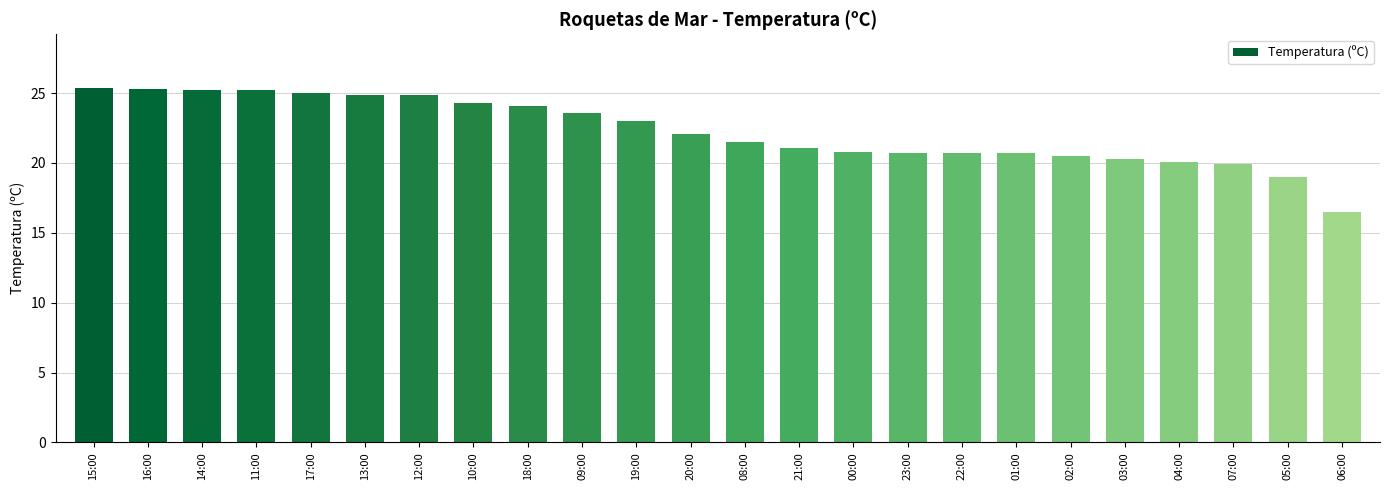

Which has a higher value, 21:00 or 07:00?

21:00